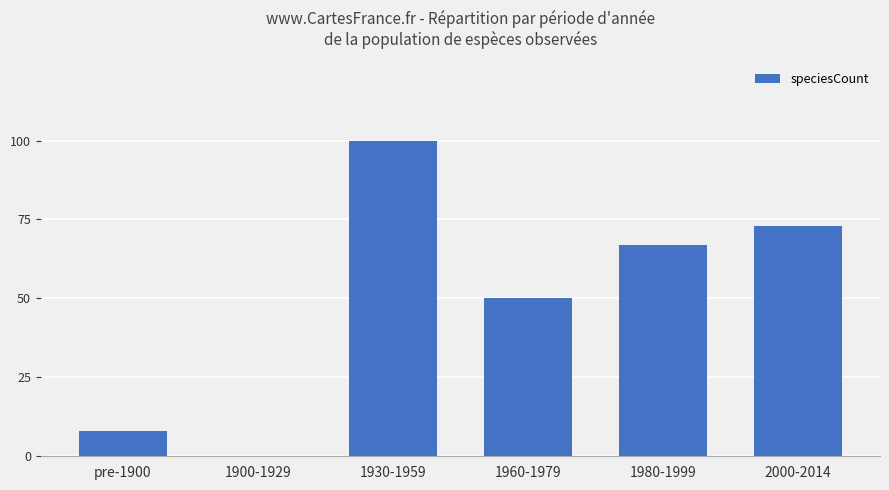

Count the number of categories in the chart.

6